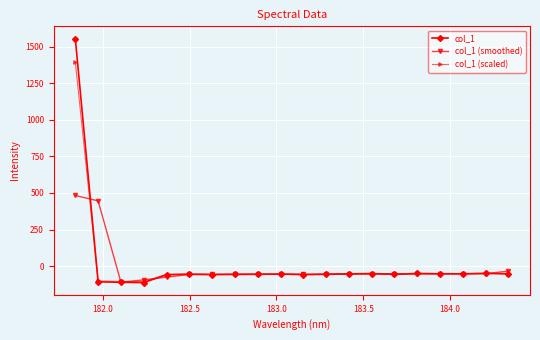

Which series has the widest spread of values?

col_1